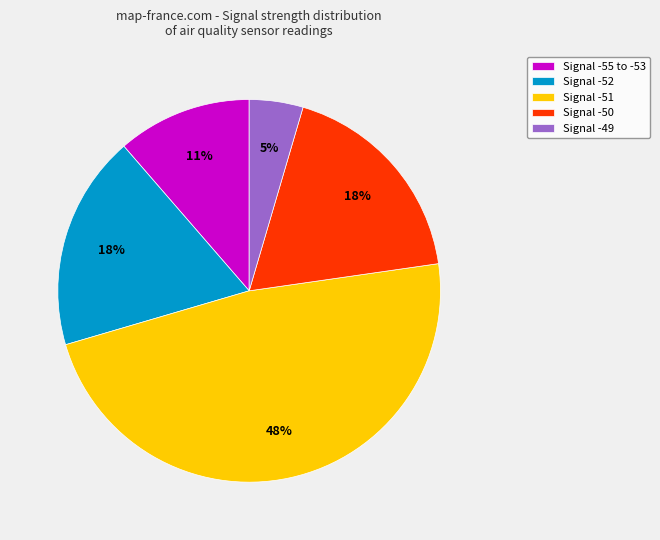

Approximately how many times larger is the value at Signal -52 compared to Signal -51?

0.4